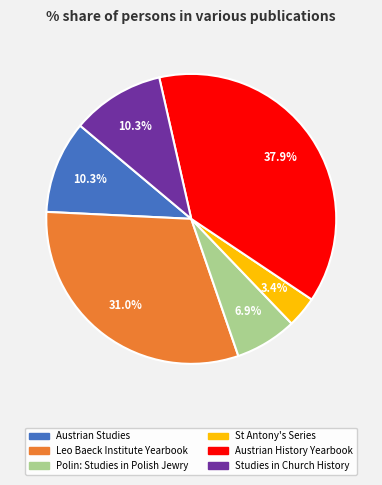

Count the number of slices in the pie.

6